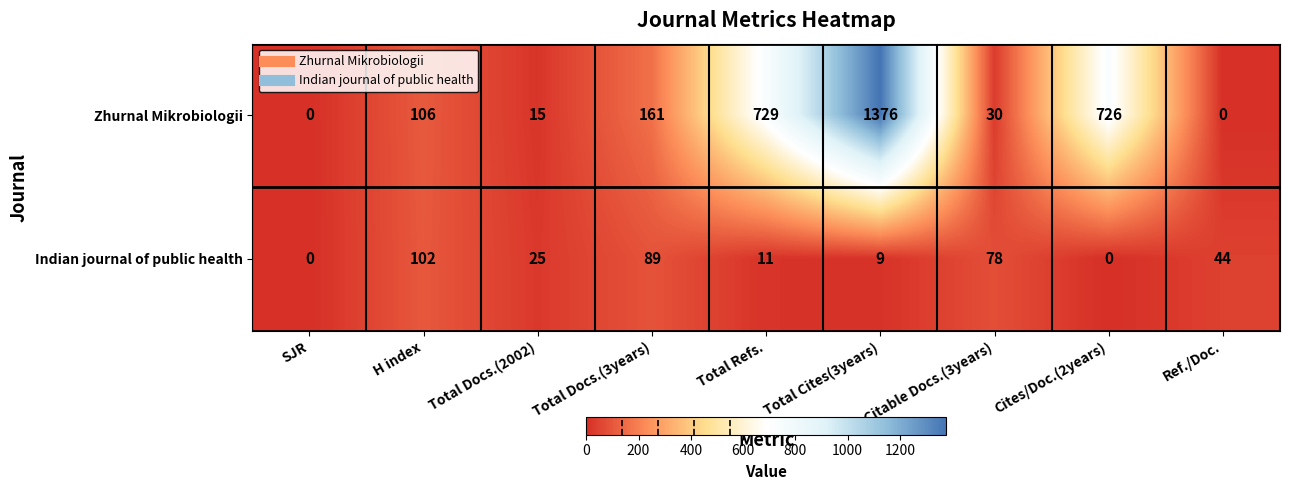

At how many categories does at least one series exceed 486?

3